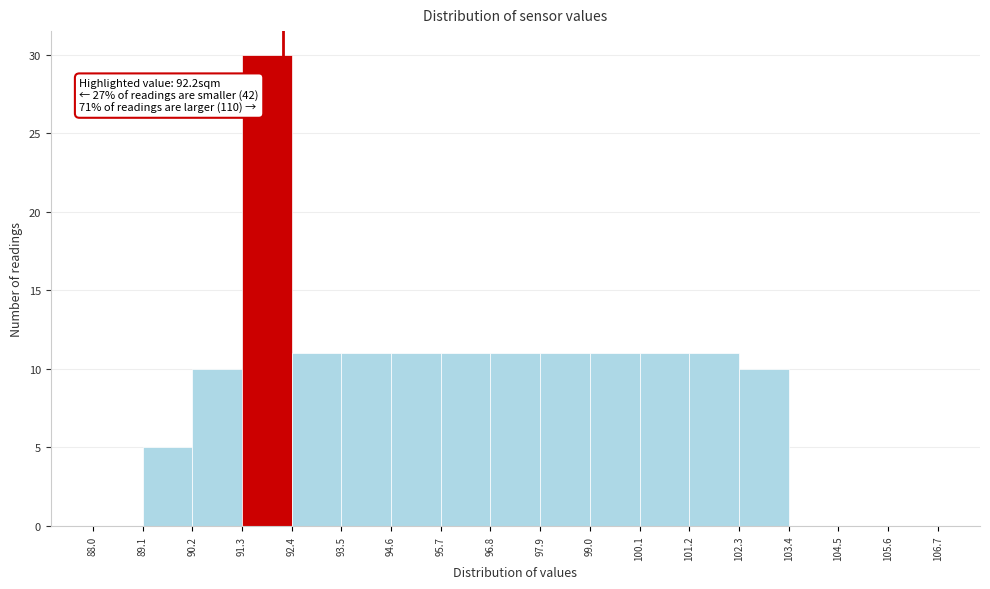

Which range on the x-axis has the tallest bar?

91.3 to 92.4